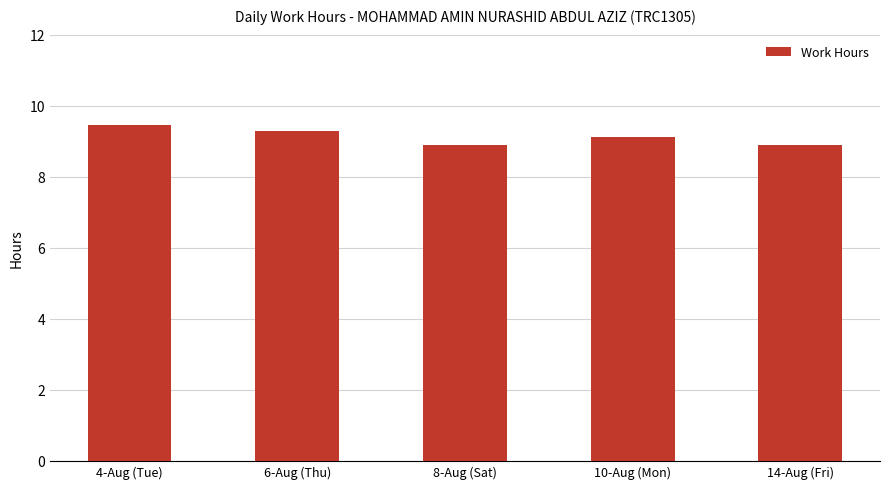

What is the minimum value shown in the chart?

8.9